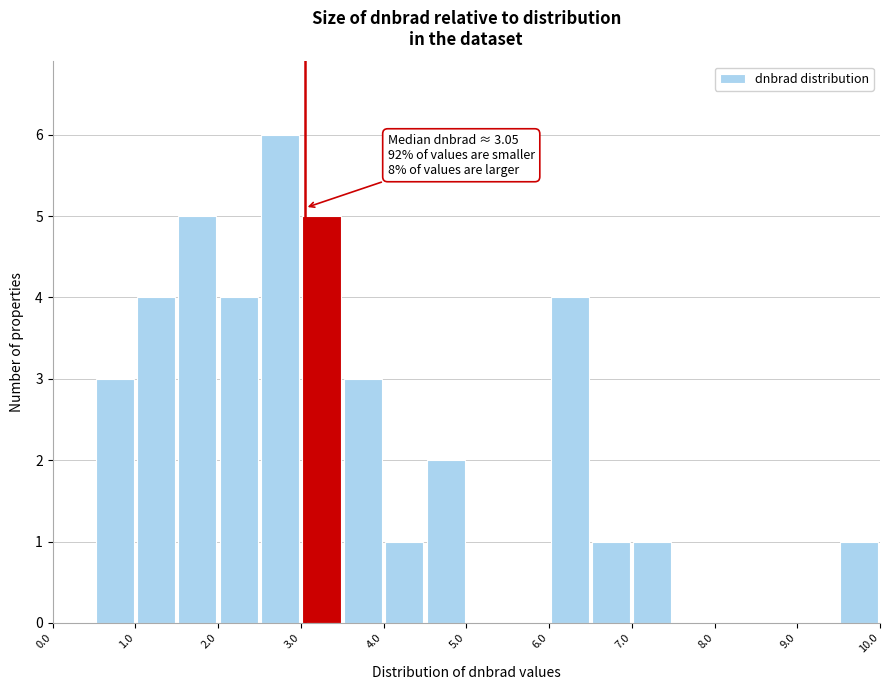

Over which range of the x-axis is the bar tallest?

2.5 to 3.0